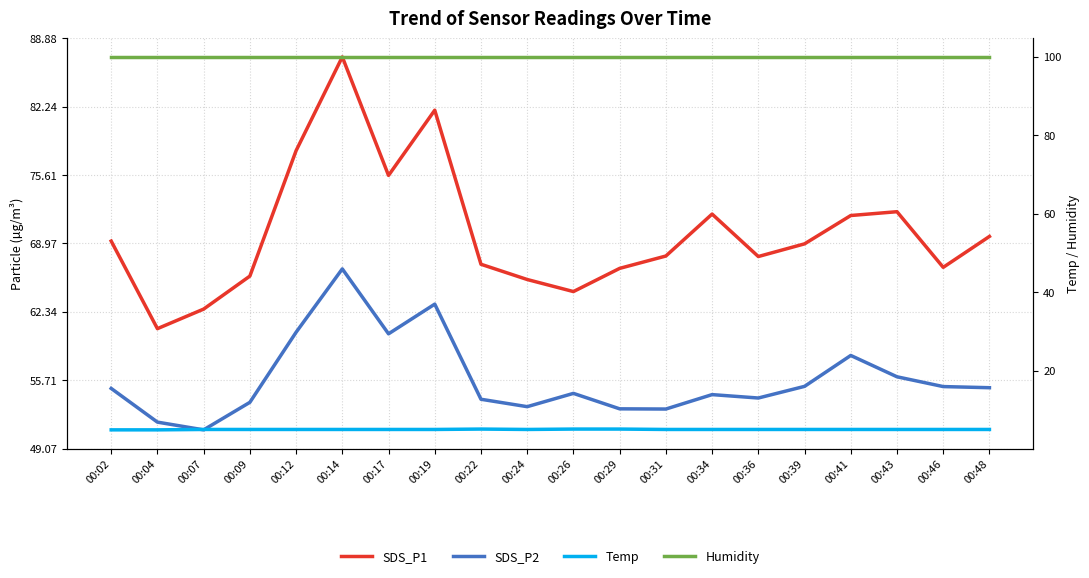

How many lines are shown in the chart?

4